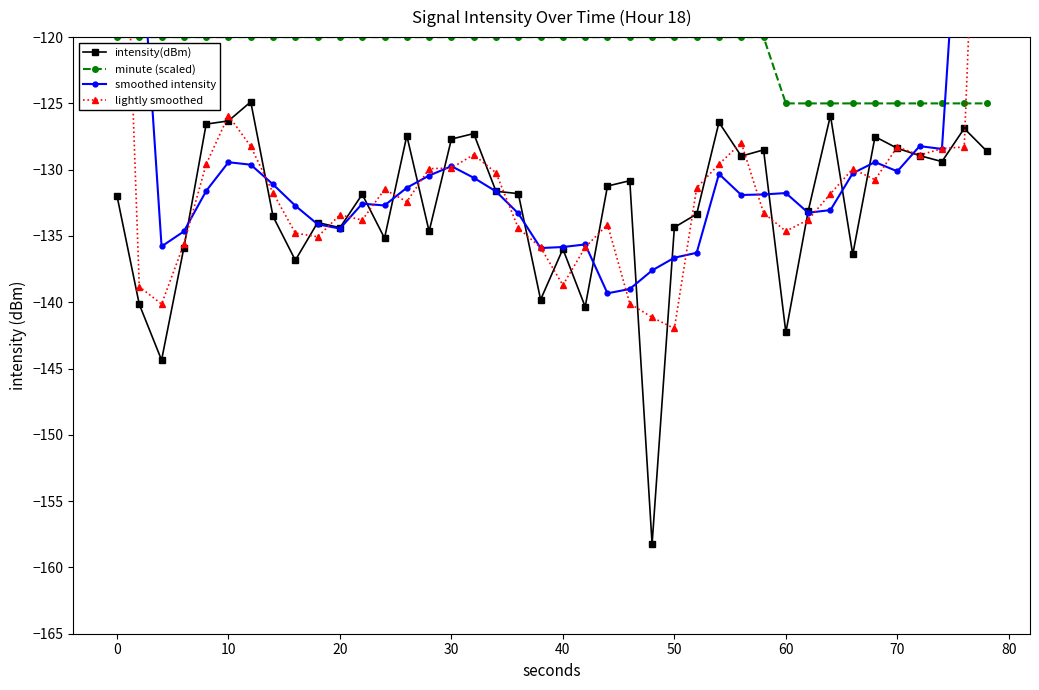

Rank the series by their average value, from highest to lowest.

minute (scaled), smoothed intensity, lightly smoothed, intensity(dBm)